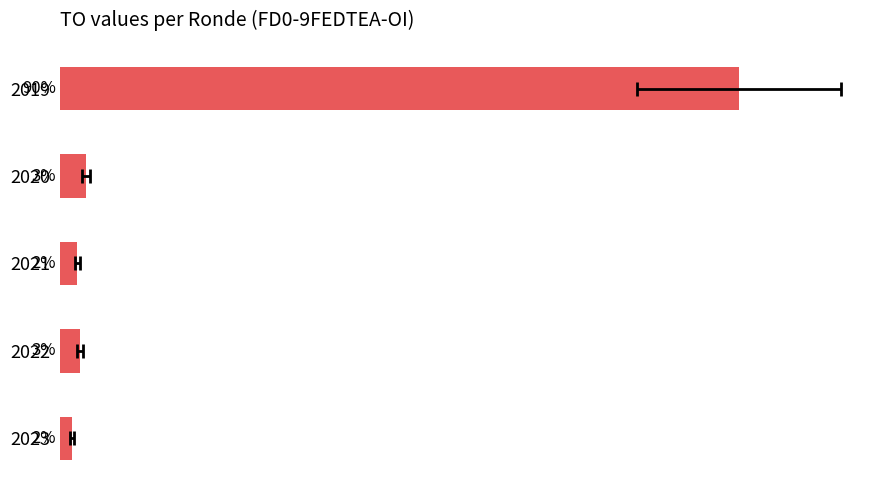

The chart shows a value of 89.8 at 2019. True or false?

True